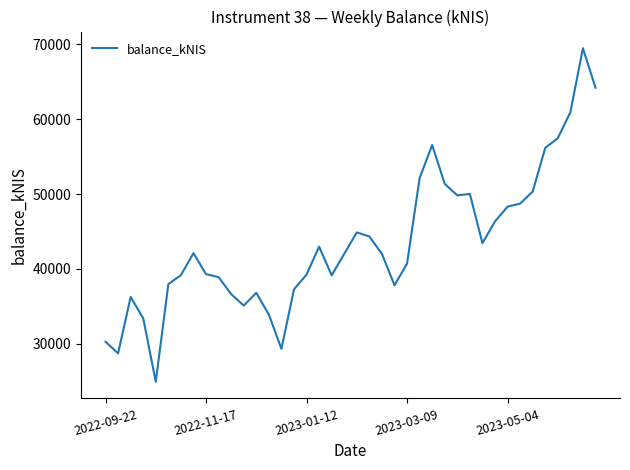

What is the difference between the maximum and minimum values?

44523.9